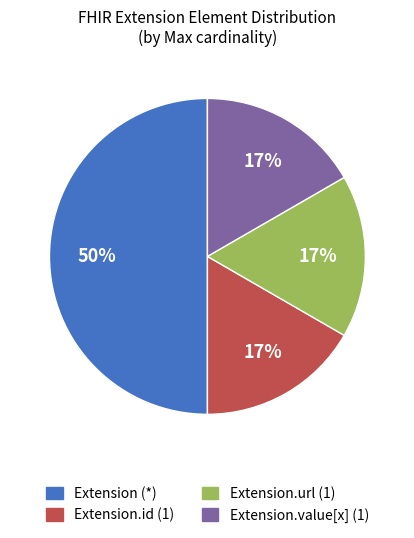

To the nearest percent, what is the average slice percentage?

25%